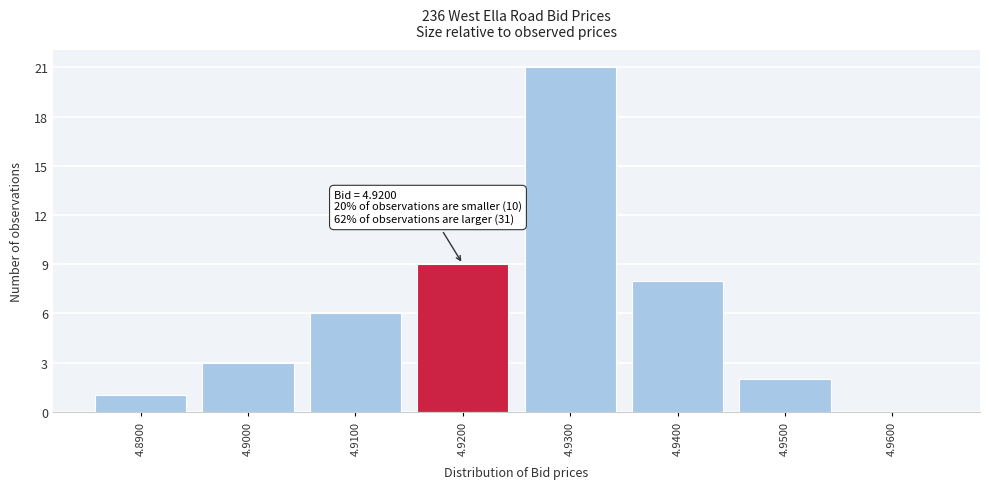

Over which range of the x-axis is the bar tallest?

4.925 to 4.935